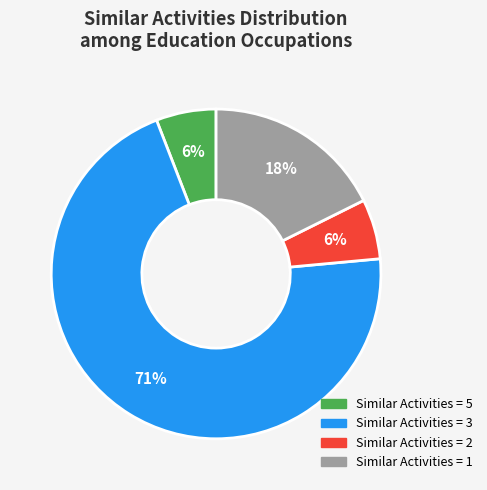

Is there a majority slice in this chart?

Yes